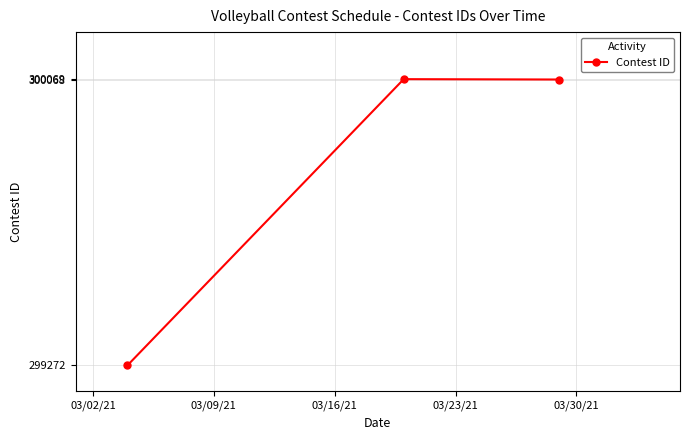

What is the sum of all values?

899409